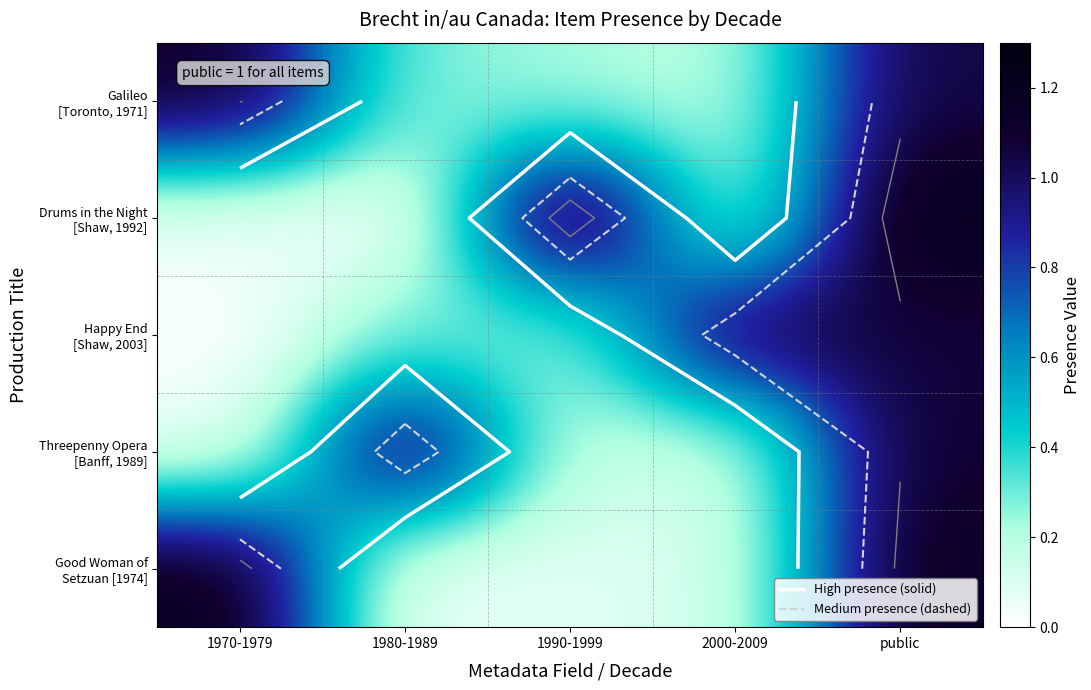

What is the total value across all series at 1970-1979?

2.4